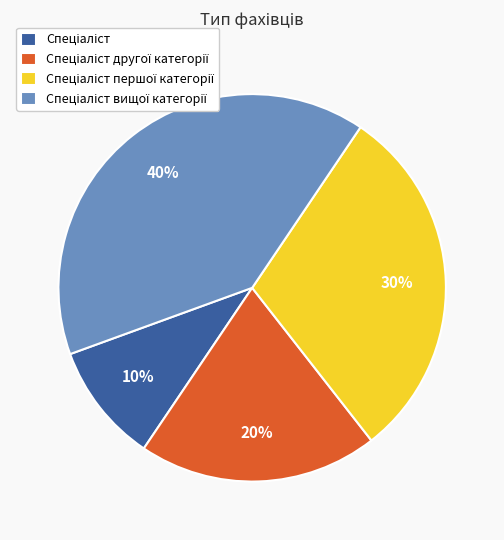

Does any single category account for the majority?

No